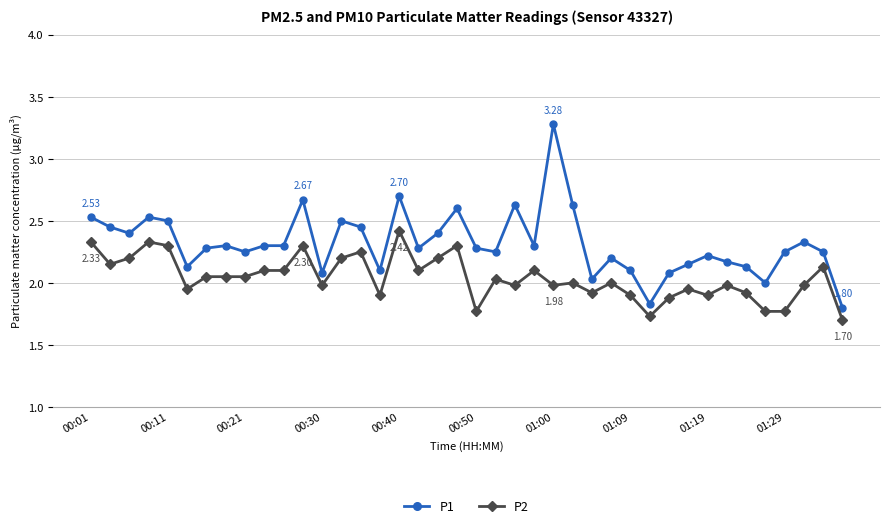

Which series has the widest spread of values?

P1